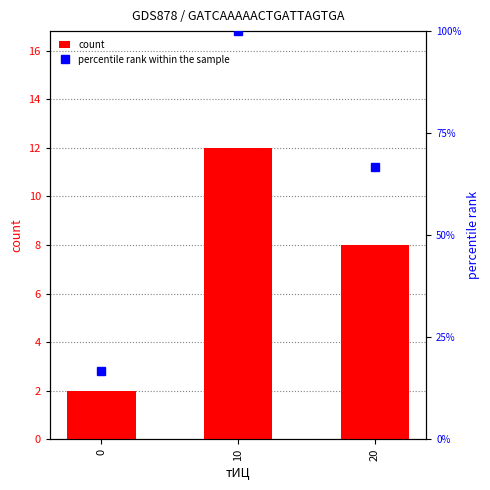

Which series has the largest total across all categories?

percentile rank within the sample